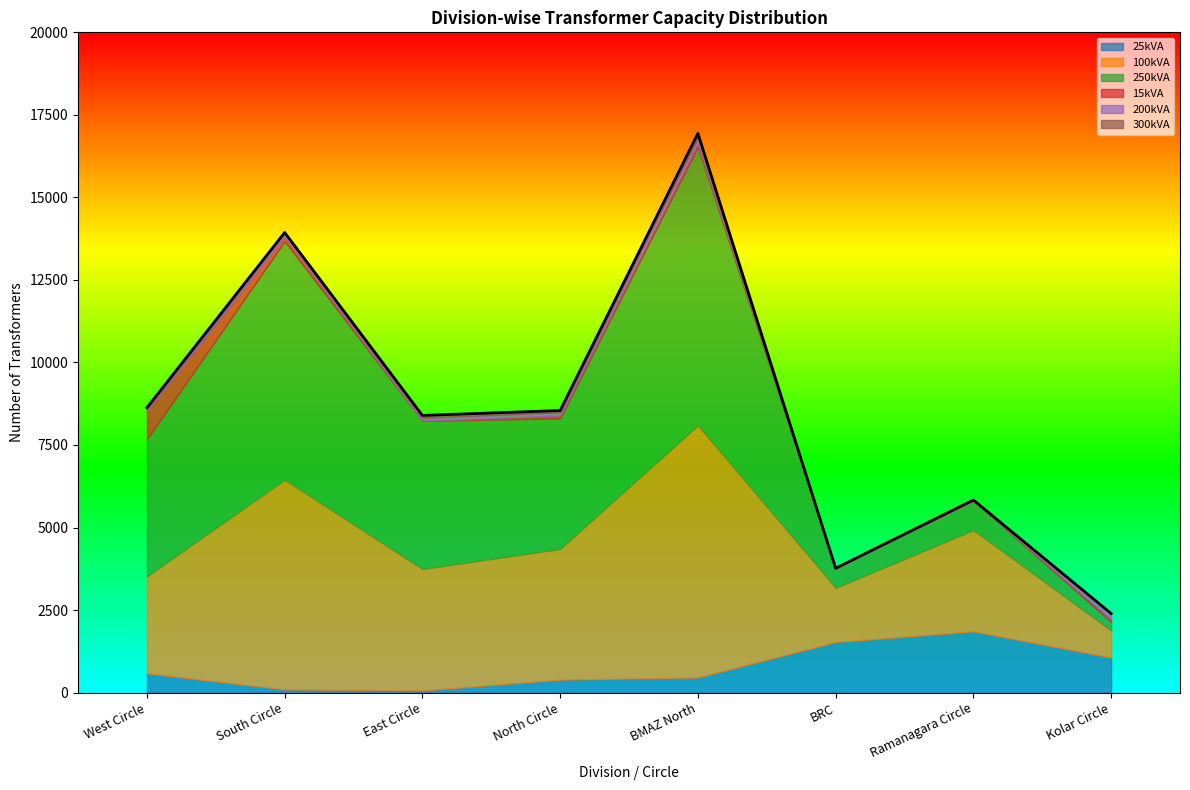

At which category is the sum across all series the highest?

BMAZ North